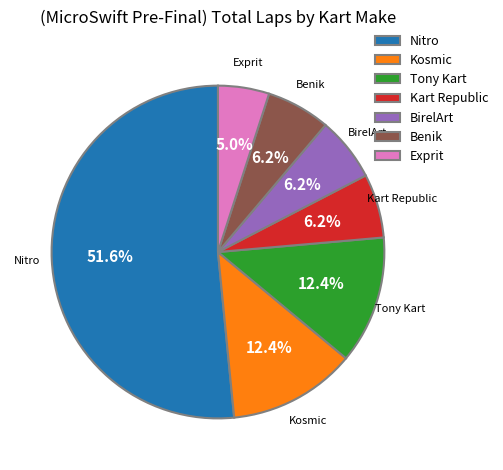

To the nearest percent, what is the difference between the largest and smallest slice percentages?

47%